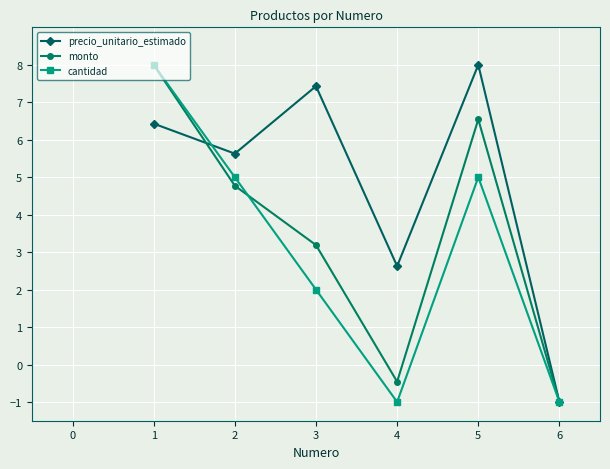

At how many categories does at least one series exceed 3?

4